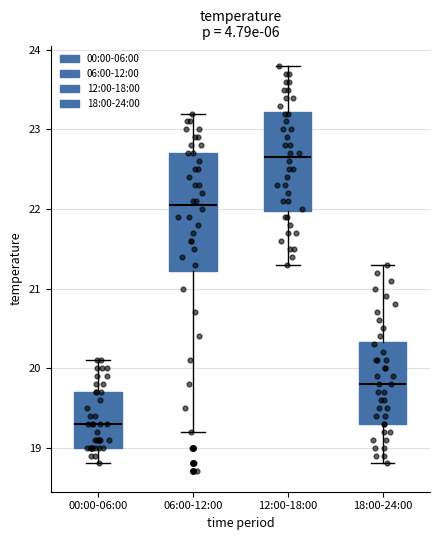

Which box has the lowest median line?

00:00-06:00